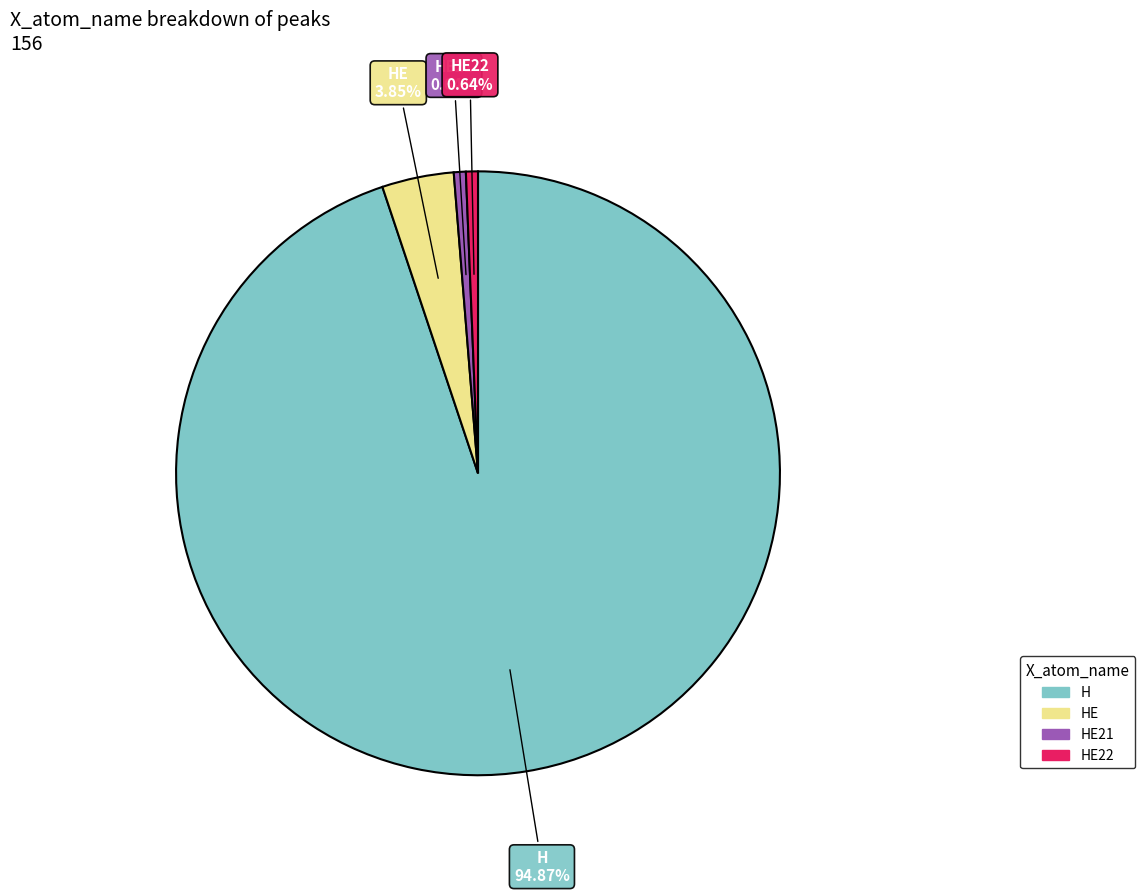

Is there any slice that represents more than half of the pie?

Yes